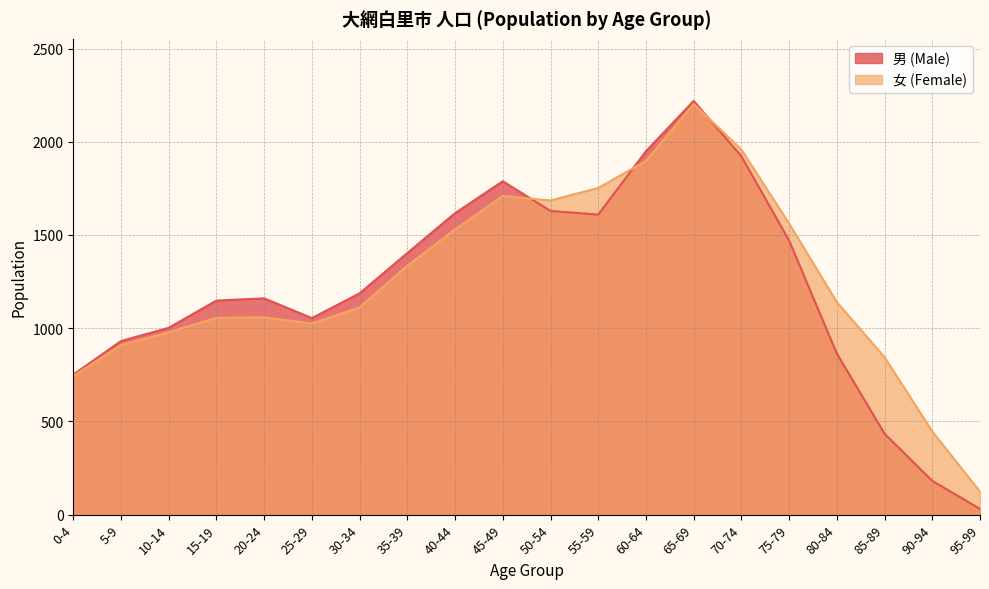

Which series changed the most between 25-29 and 40-44?

男 (Male)